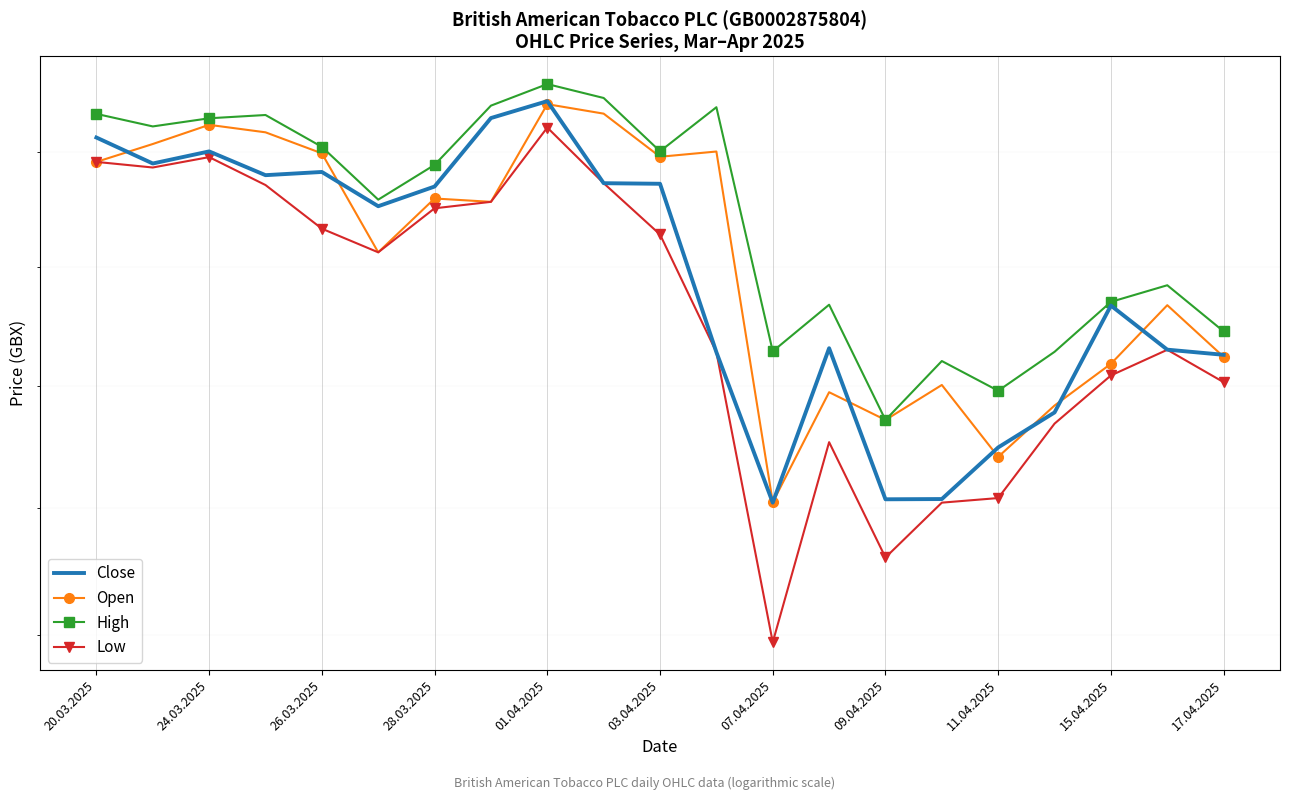

What is the difference between the maximum and minimum values in the Close series?

3399